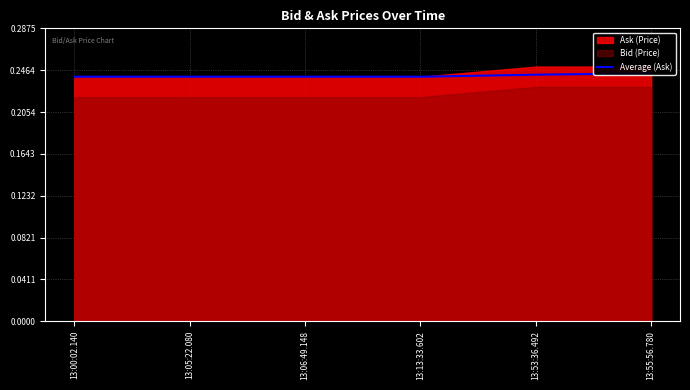

Reading left to right, list all the values displayed in this chart.

13:00:02.140=0.2	13:05:22.080=0.2	13:06:49.148=0.2	13:13:33.602=0.2	13:53:36.492=0.2	13:55:56.780=0.2